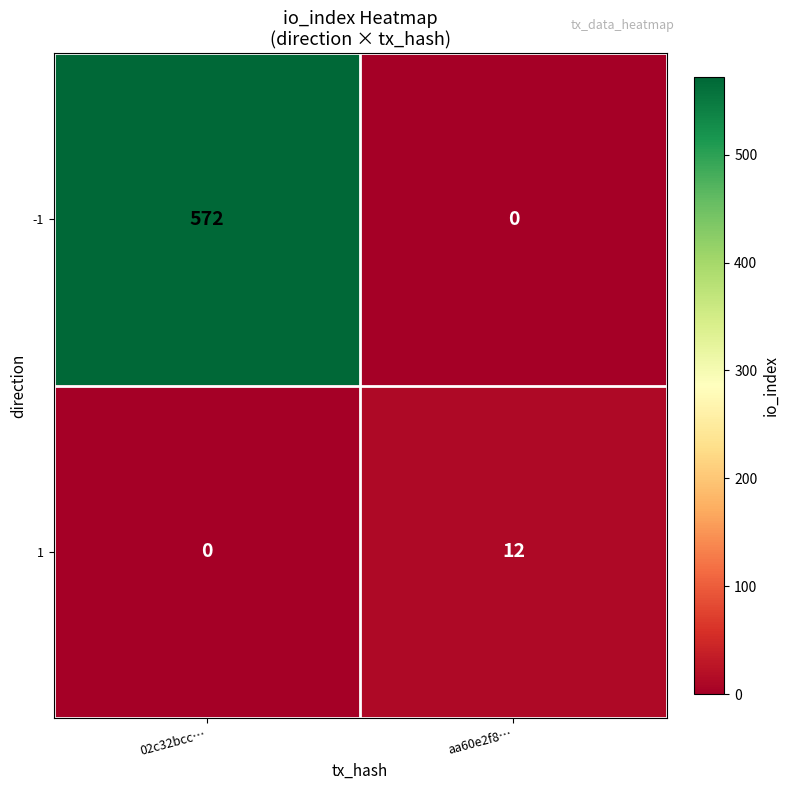

What is the greatest value displayed?

572